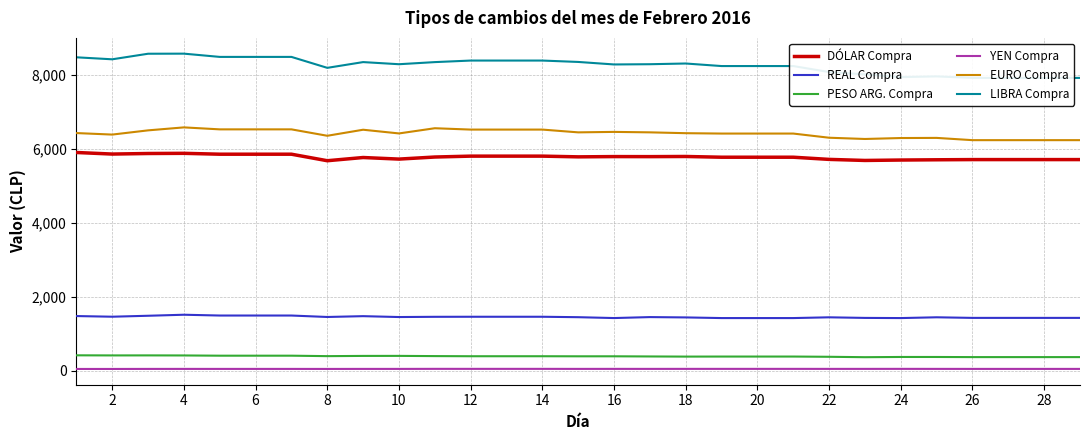

What is the difference between the PESO ARG. Compra values at 30 and 18?

11.2